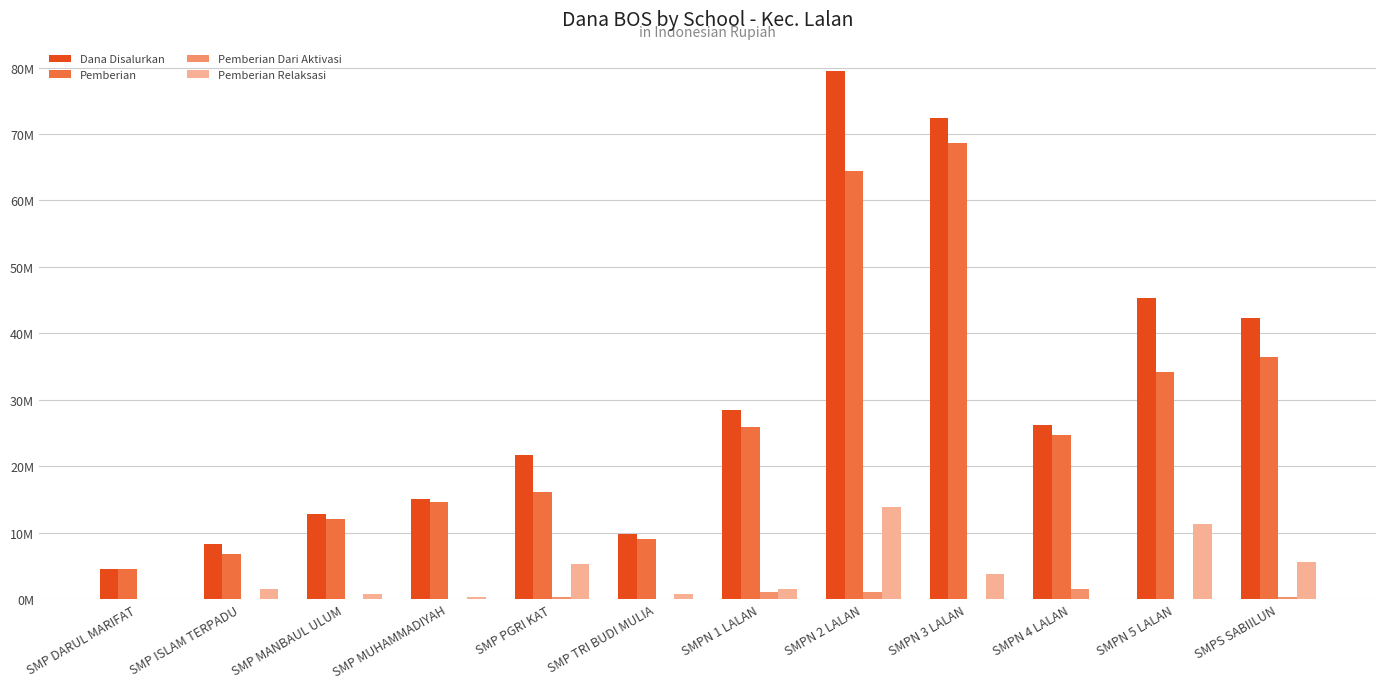

What is the value of the Pemberian bar at the 10th from the left?

24750000